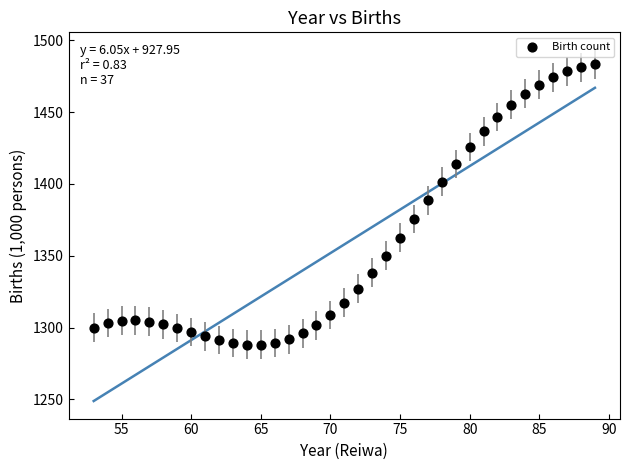

What Y value in the scatter plot is closest to 1385?

1388.5